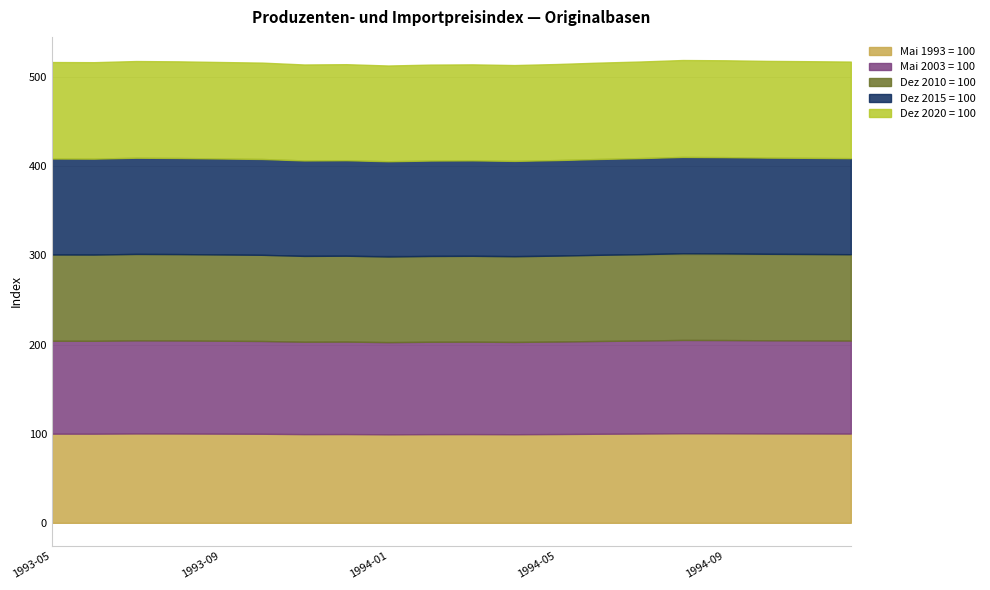

Count the number of data series in this chart.

5